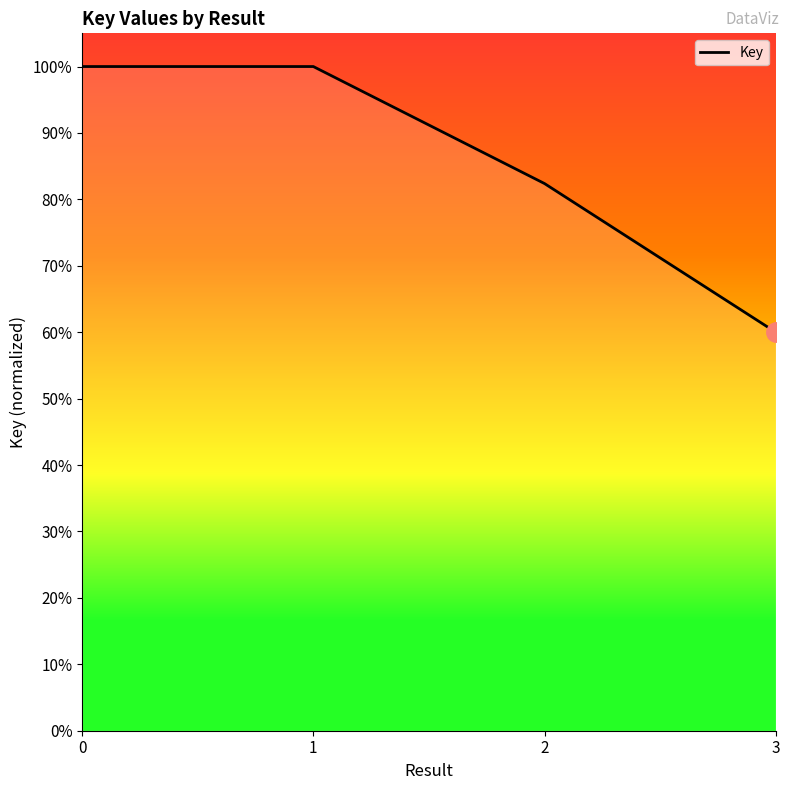

What is the change in value from 2 to 3?

-0.2